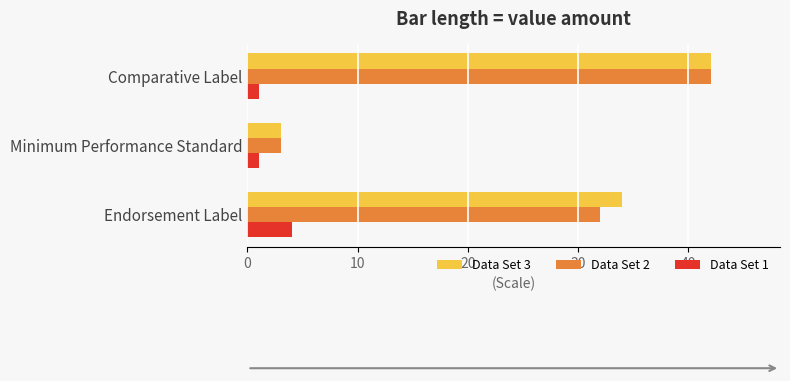

Count the number of data series in this chart.

3